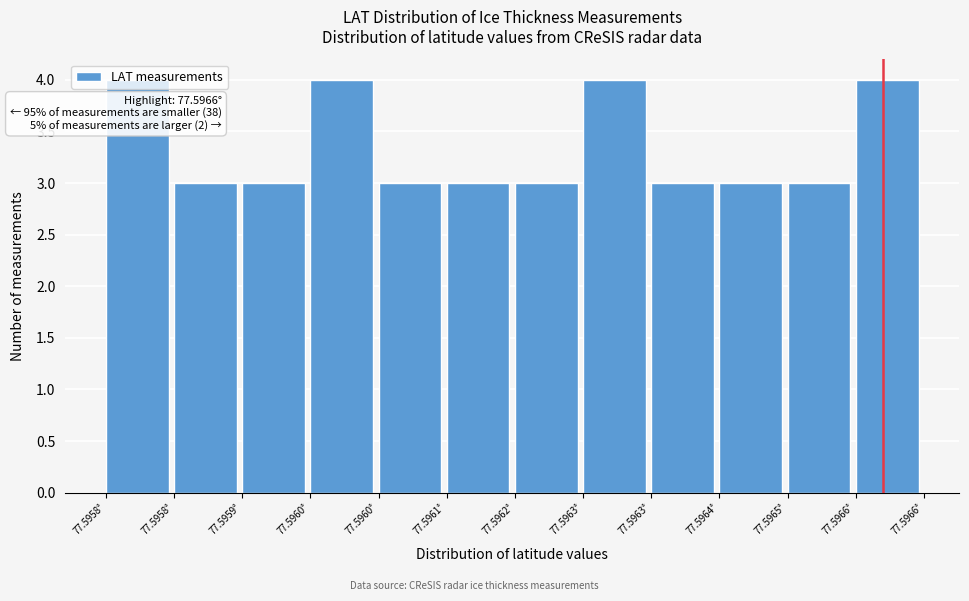

How many distinct data groups are displayed?

1